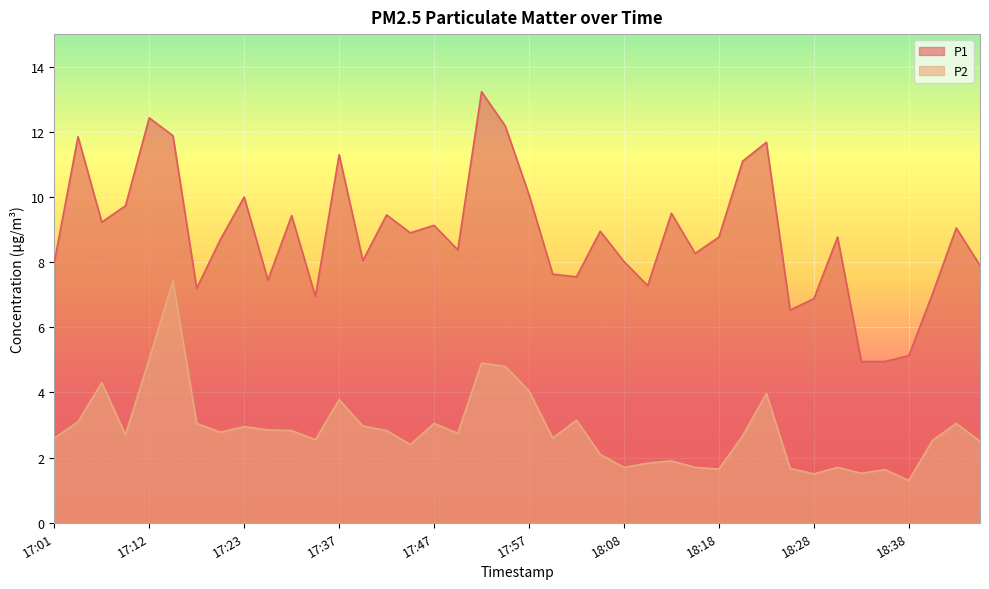

Reading left to right, extract all data points from this chart.

P1: 8.0	11.8	9.2	9.7	12.4	11.9	7.2	8.7	10.0	7.5	9.4	7.0	11.3	8.1	9.4	8.9	9.1	8.4	13.2	12.2	10.1	7.6	7.5	8.9	8.0	7.3	9.5	8.3	8.8	11.1	11.7	6.5	6.9	8.8	5.0	5.0	5.1	7.0	9.1	7.9
P2: 2.6	3.1	4.3	2.7	5.0	7.4	3.0	2.8	3.0	2.9	2.8	2.5	3.8	3.0	2.8	2.4	3.0	2.8	4.9	4.8	4.0	2.6	3.1	2.1	1.7	1.8	1.9	1.7	1.6	2.7	4.0	1.7	1.5	1.7	1.5	1.6	1.3	2.5	3.0	2.5